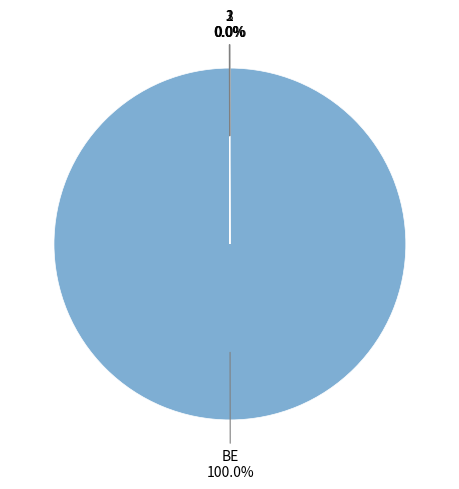

What is the largest slice in the pie chart?

BE